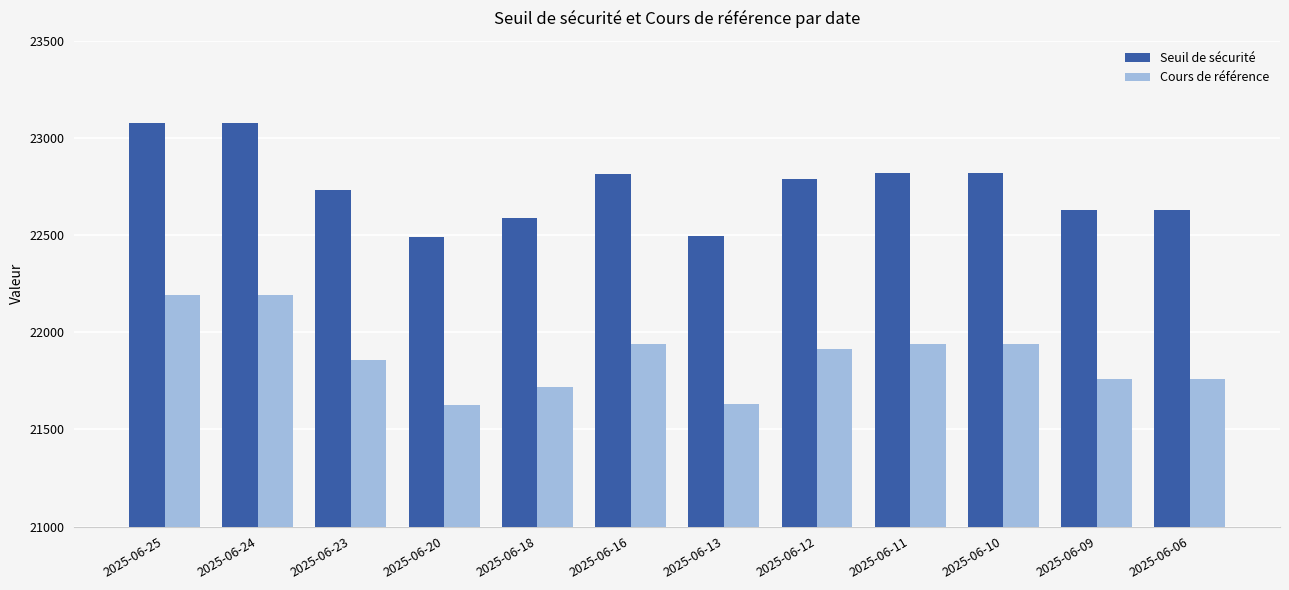

What is the total value across all series at 2025-06-06?

44391.0